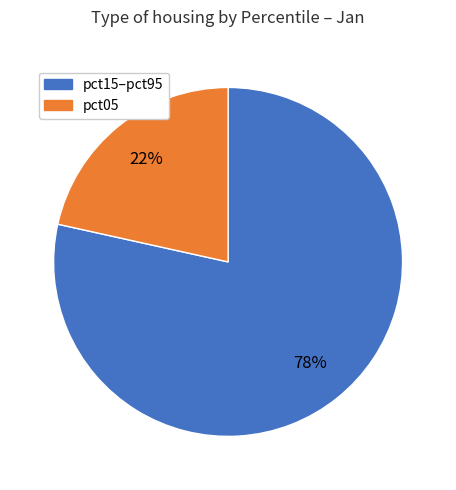

Is there any slice that represents more than half of the pie?

Yes